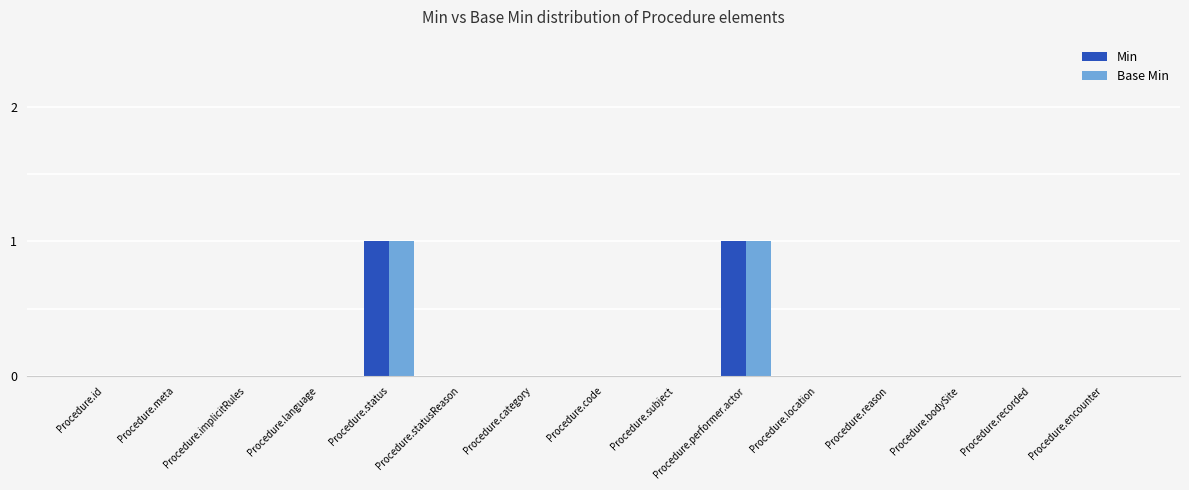

What are all the series names shown in the legend?

Min, Base Min